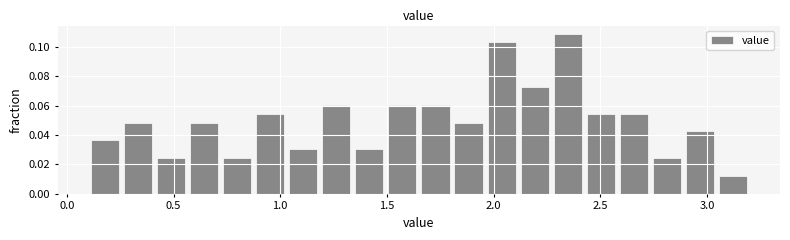

Around what value on the x-axis is the tallest bar? Give the approximate position of its centre, as read against the axis.

2.35